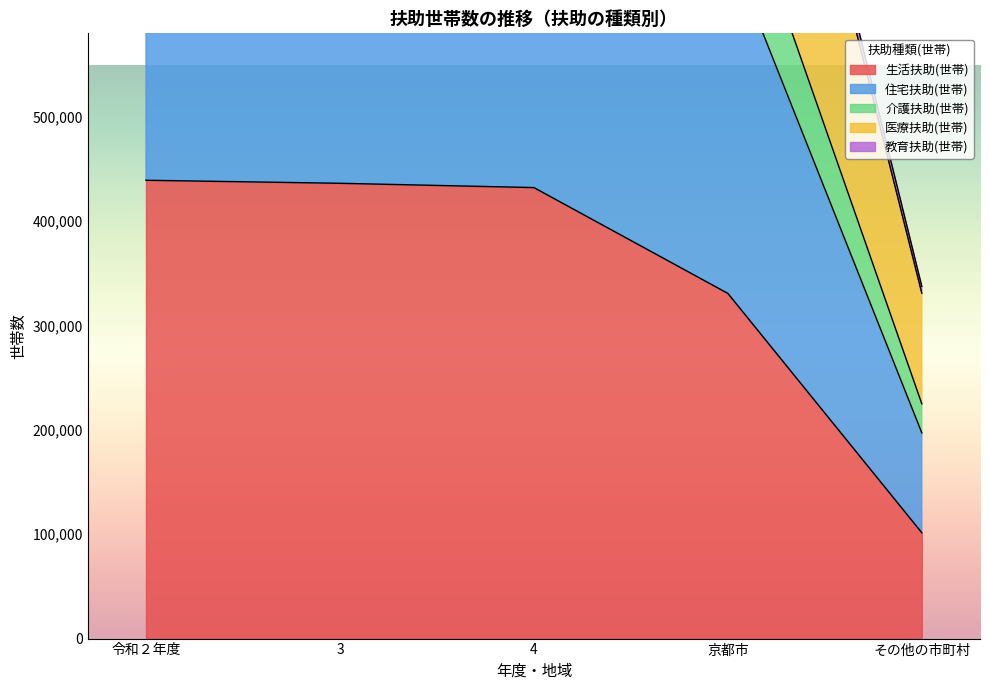

Does the chart have visible grid lines?

No